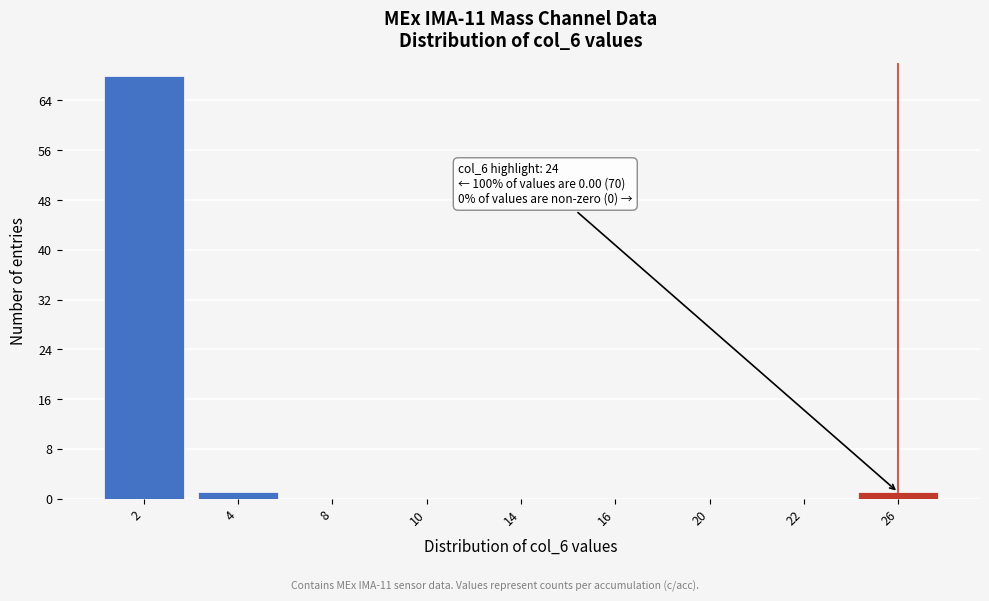

Reading left to right, extract all data points from this chart.

2=68	4=1	8=0	10=0	14=0	16=0	20=0	22=0	26=1